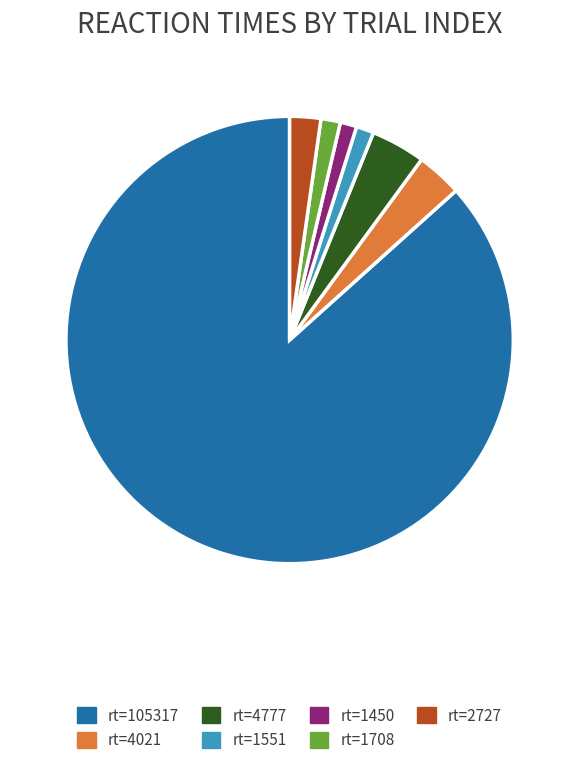

Which has a higher value, rt=4777 or rt=105317?

rt=105317